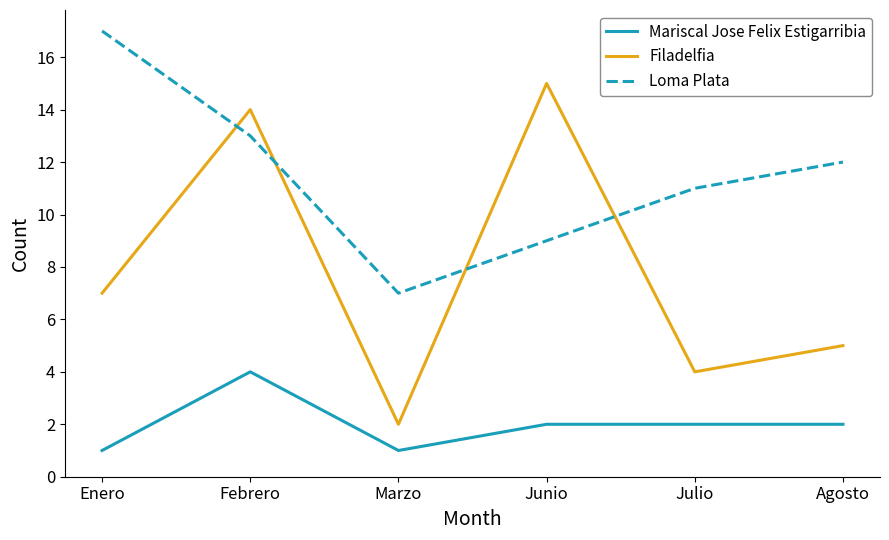

True or false: Filadelfia has more than 2 interior local peaks.

False